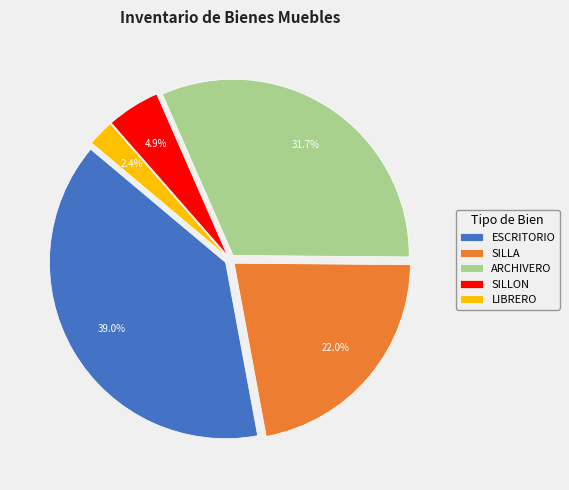

To the nearest percent, what percentage of the pie is SILLA?

22%